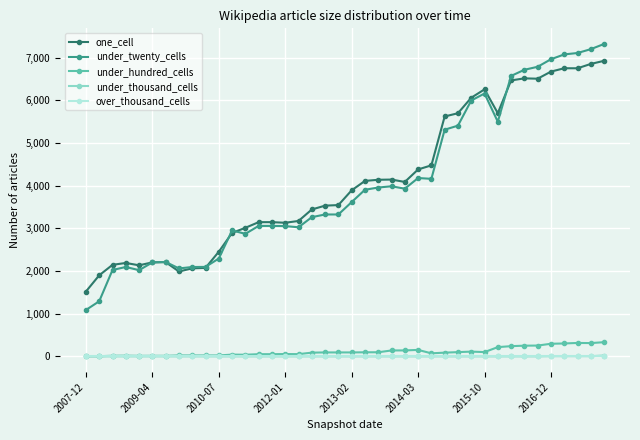

True or false: under_twenty_cells and under_hundred_cells cross at least once.

False